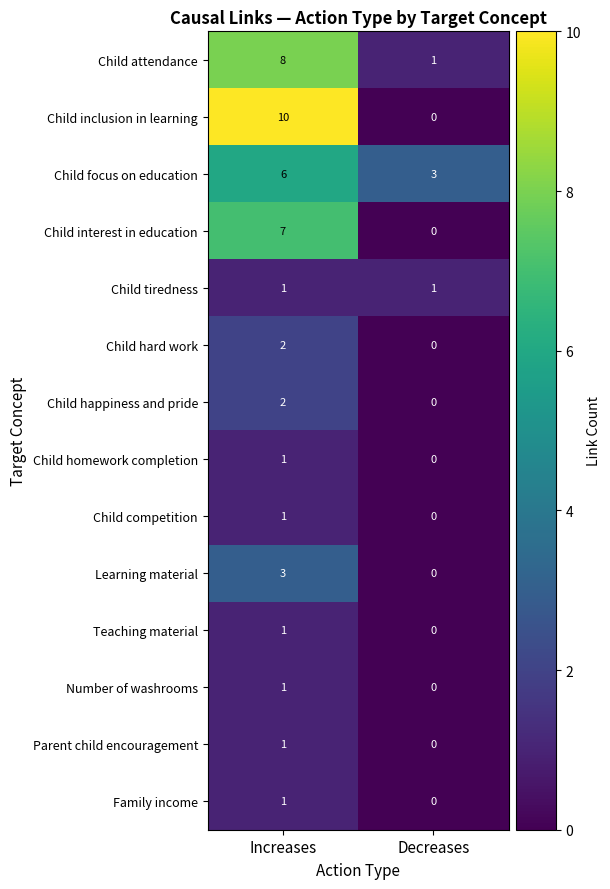

Which category has the highest value in the Child interest in education series?

Increases